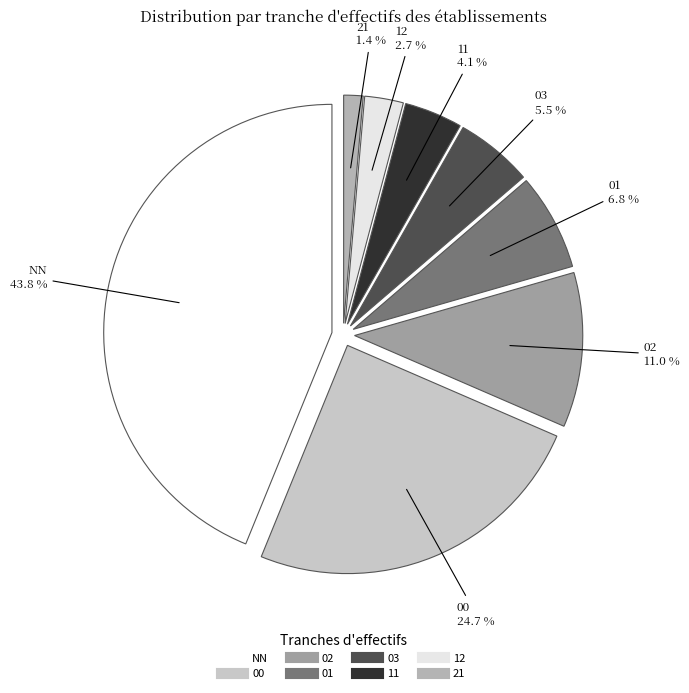

Is 12 the majority of the pie?

No